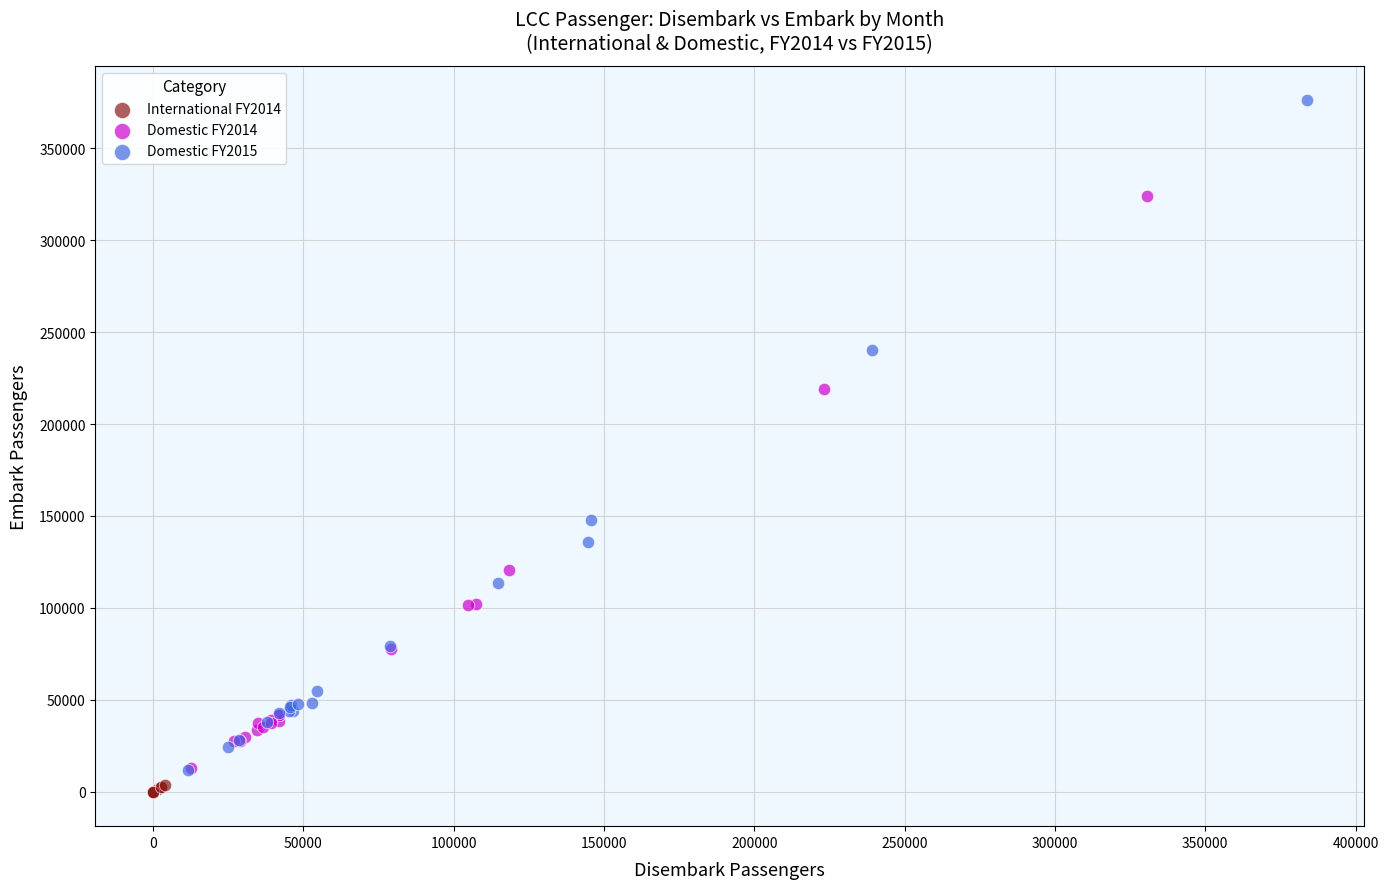

Which series has the largest Y range (max minus min)?

Domestic FY2015